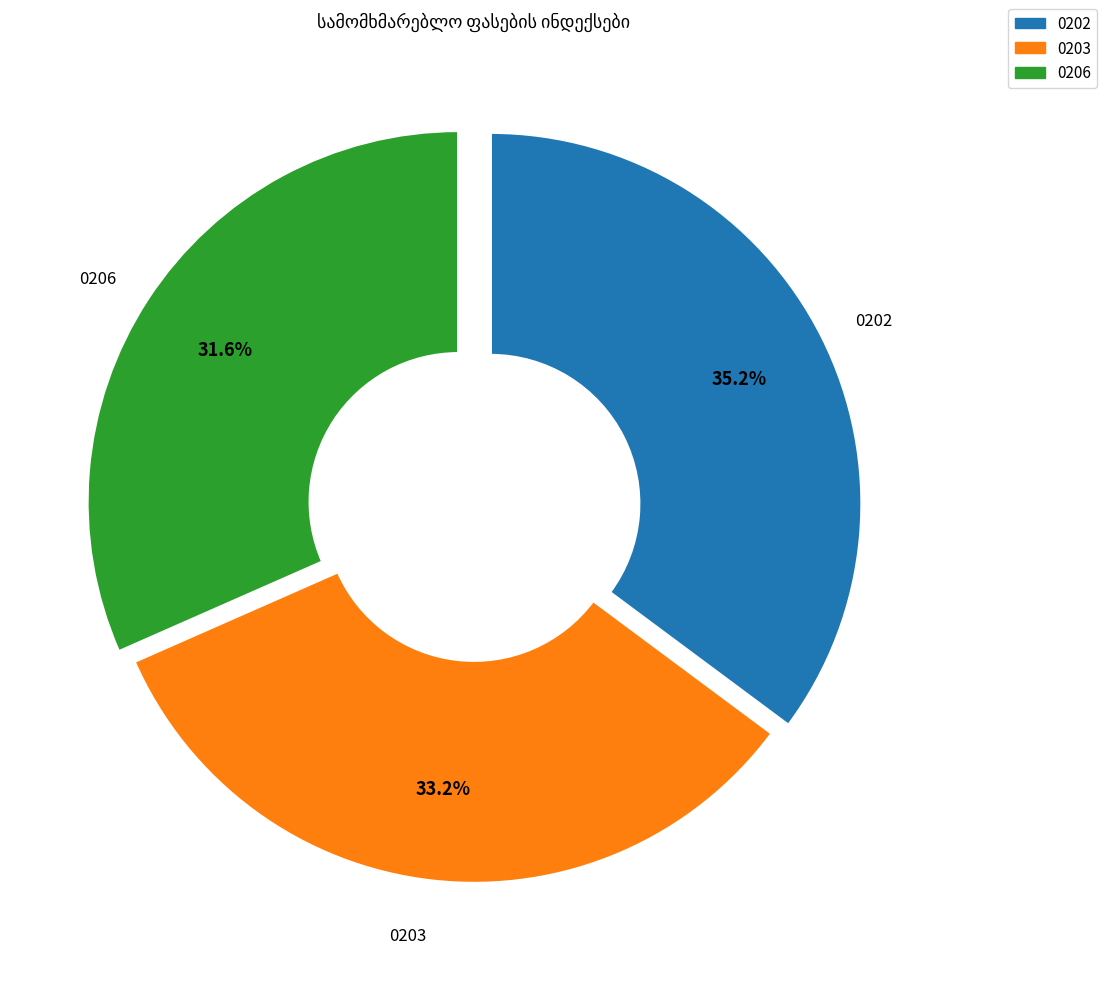

Is there any slice that represents more than half of the pie?

No